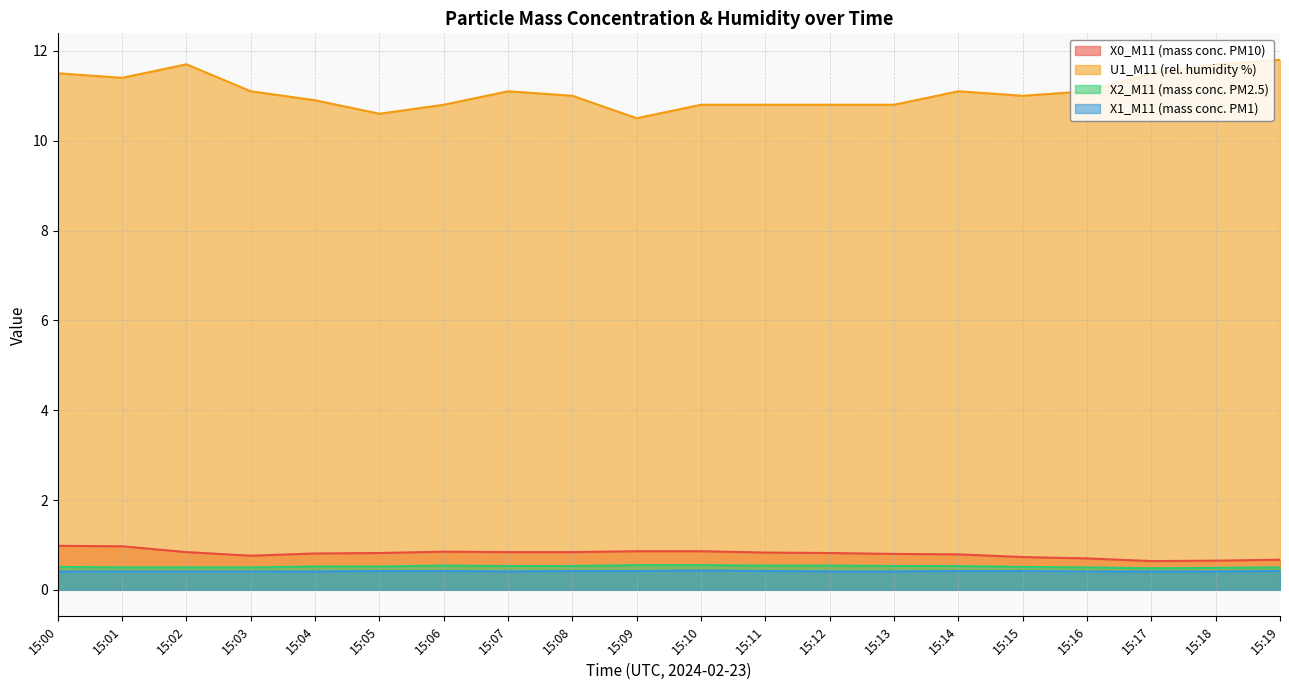

How many distinct data groups are displayed?

4